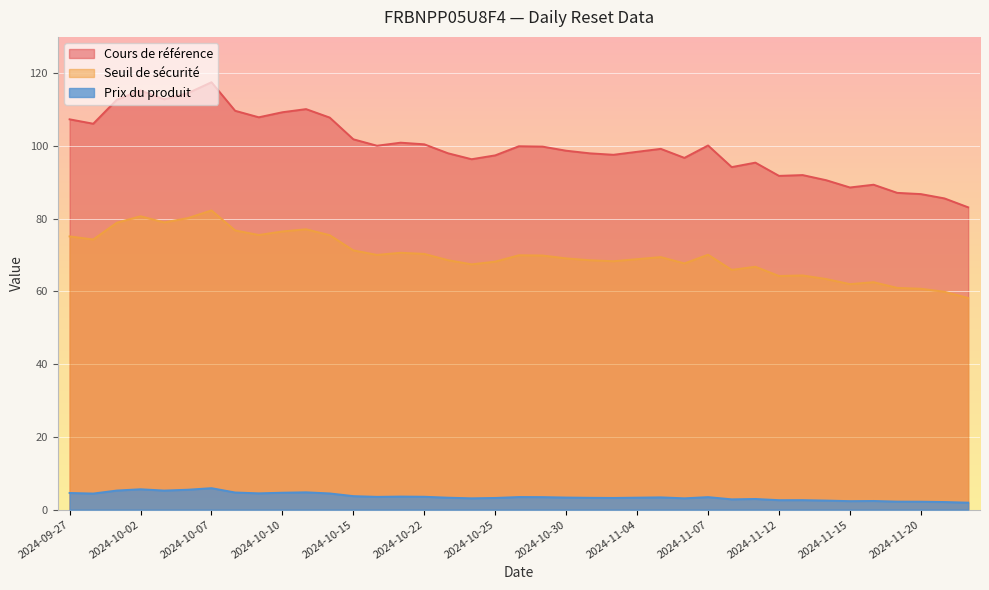

At which category is the sum across all series the highest?

2024-10-07